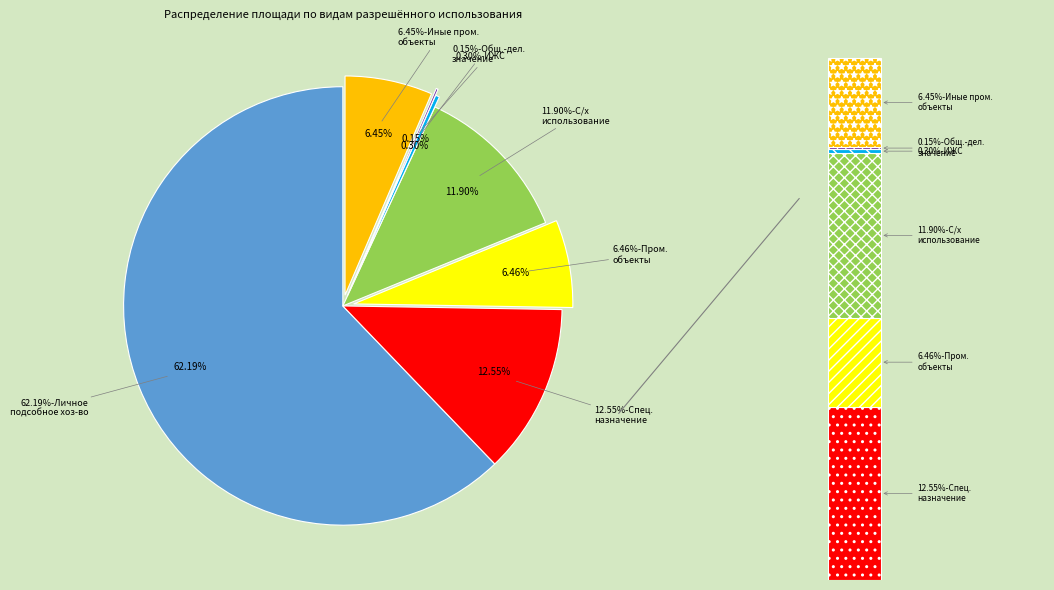

True or false: Для размещения иных объектов промышленности accounts for 6% of the total.

True